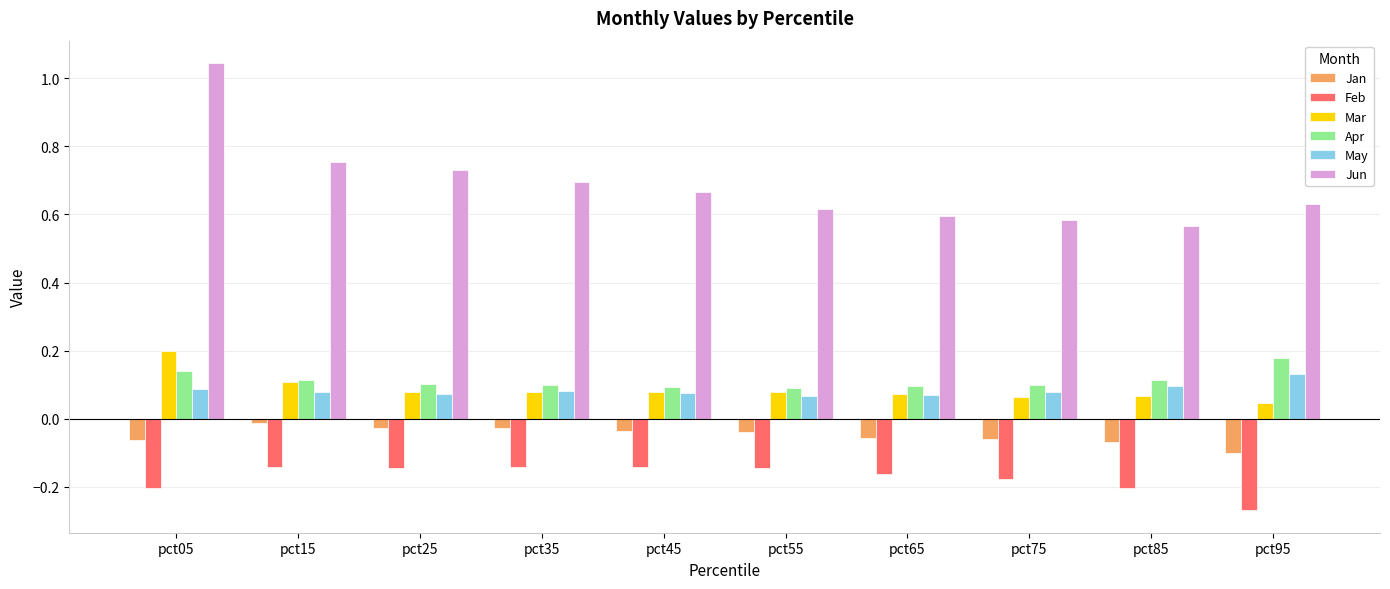

At which category is the sum across all series the highest?

pct05